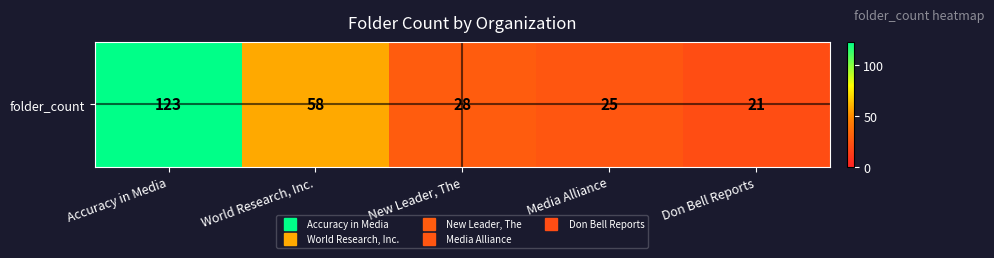

Reading left to right, extract all data points from this chart.

Accuracy in Media=123	World Research, Inc.=58	New Leader, The=28	Media Alliance=25	Don Bell Reports=21